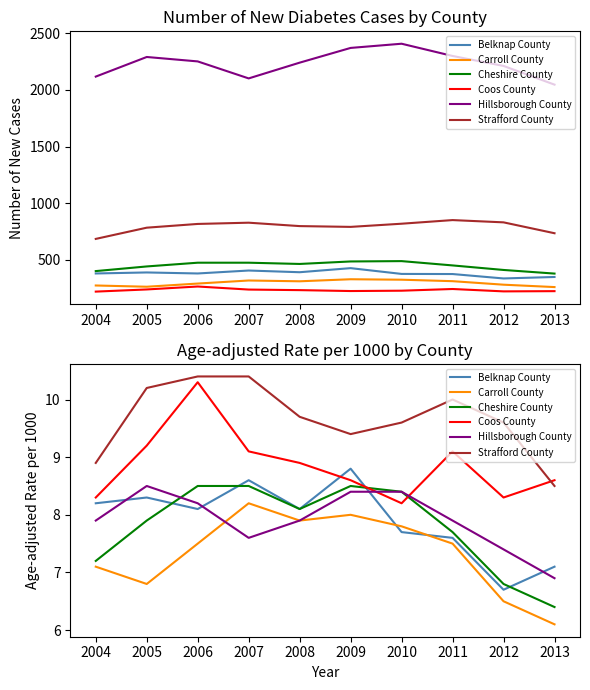

At how many categories does at least one series exceed 8?

10